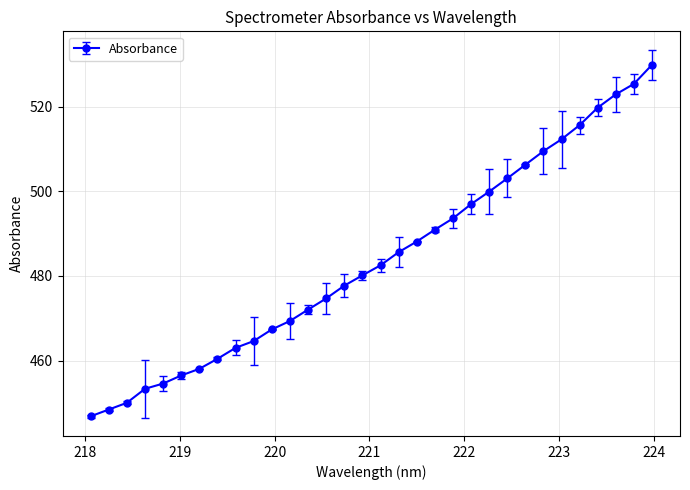

Reading left to right, extract all data points from this chart.

446.8	448.4	450.0	453.3	454.6	456.5	458.0	460.4	463.0	464.6	467.3	469.3	472.0	474.7	477.7	480.1	482.5	485.6	488.1	490.9	493.6	497.0	499.9	503.0	506.3	509.5	512.3	515.6	519.8	522.9	525.4	529.9